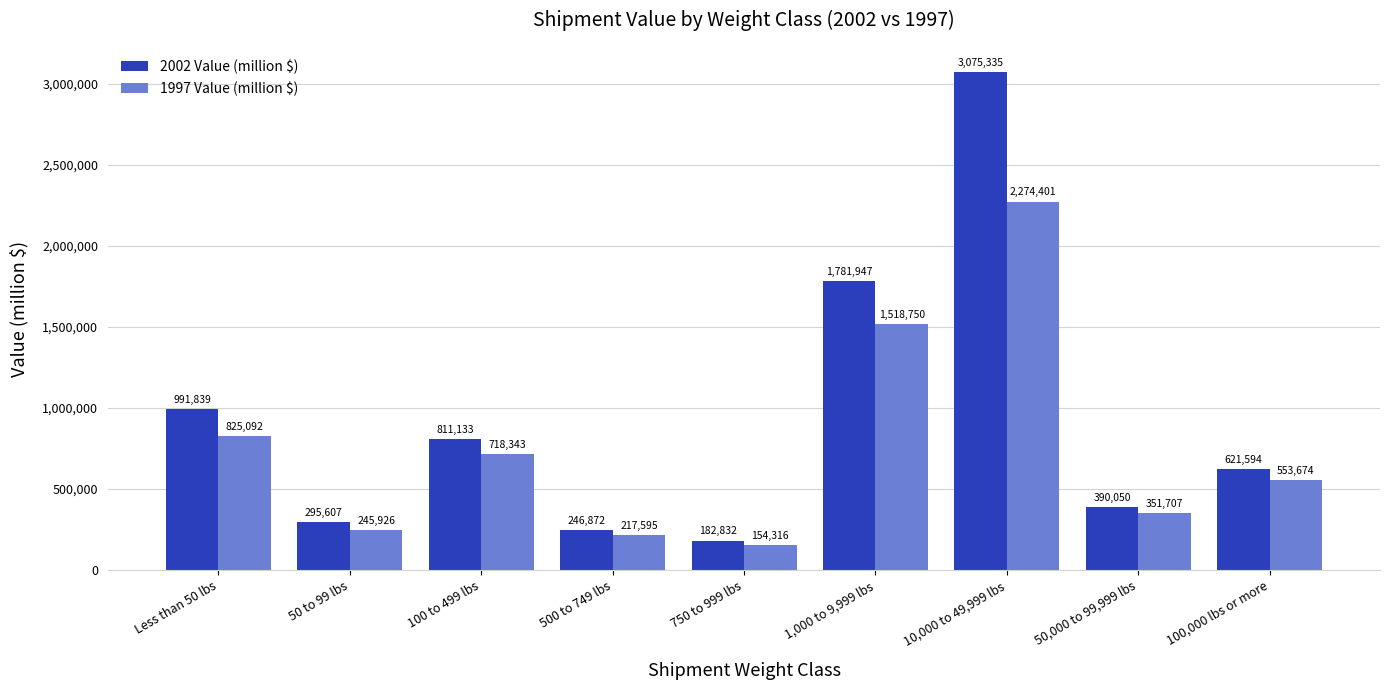

What is the difference between the highest and lowest values at 100 to 499 lbs?

92790